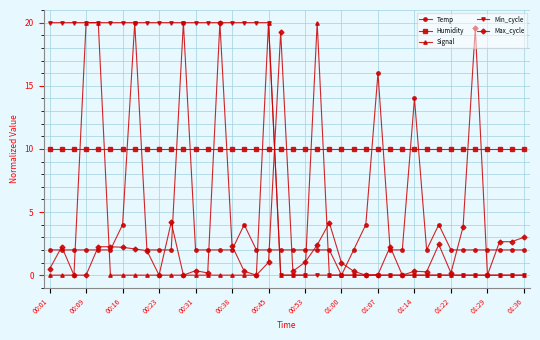

How many lines are shown in the chart?

5